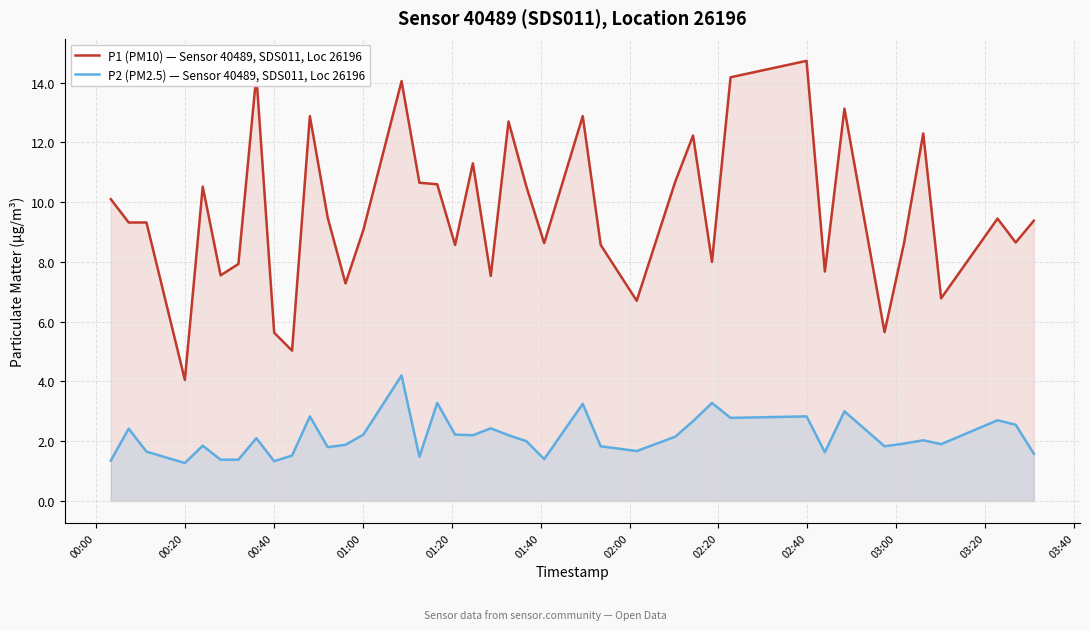

Rank the series by their average value, from highest to lowest.

P1 (PM10) — Sensor 40489, SDS011, Loc 26196, P2 (PM2.5) — Sensor 40489, SDS011, Loc 26196